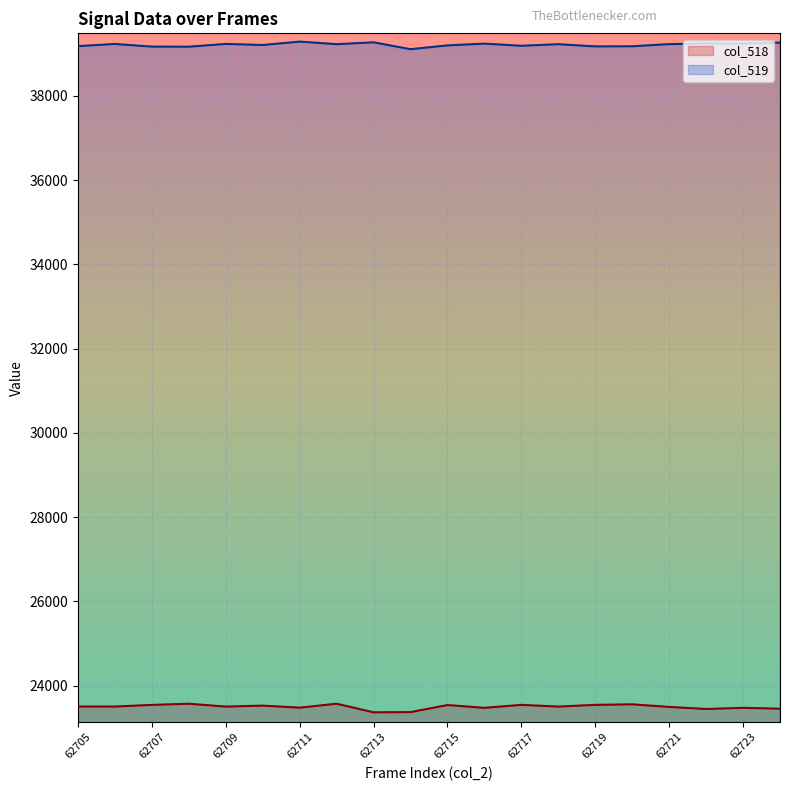

At which category does col_518 reach its first local valley?

62709